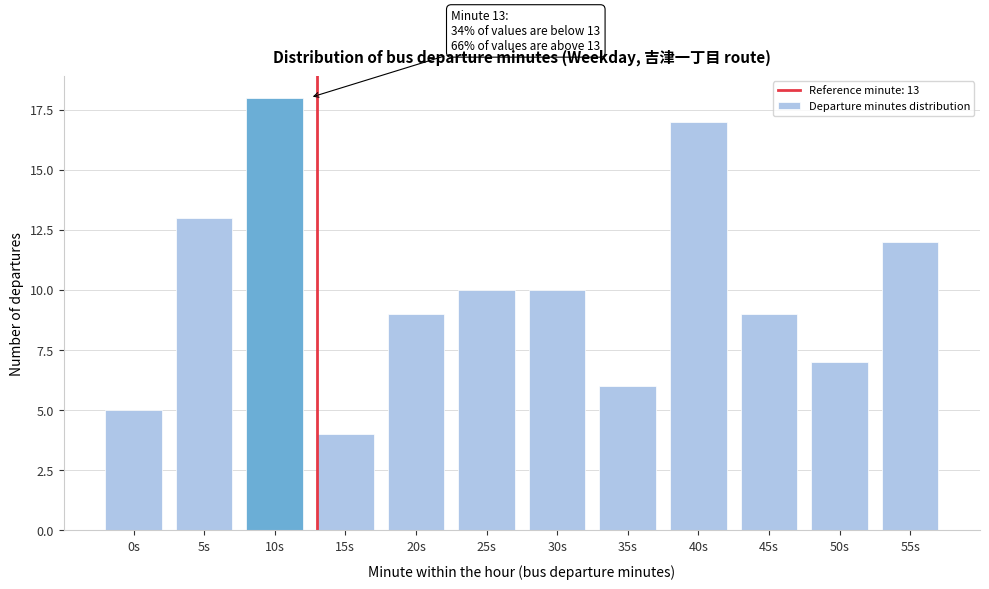

Reading left to right, list all the values displayed in this chart.

0s=5	5s=13	10s=18	15s=4	20s=9	25s=10	30s=10	35s=6	40s=17	45s=9	50s=7	55s=12